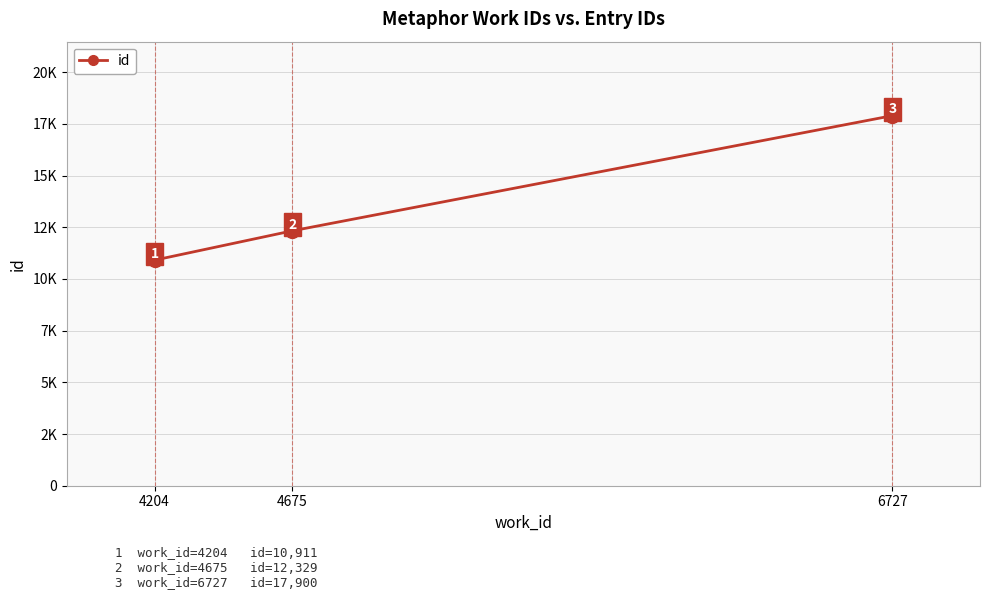

How many categories are shown in the chart?

3